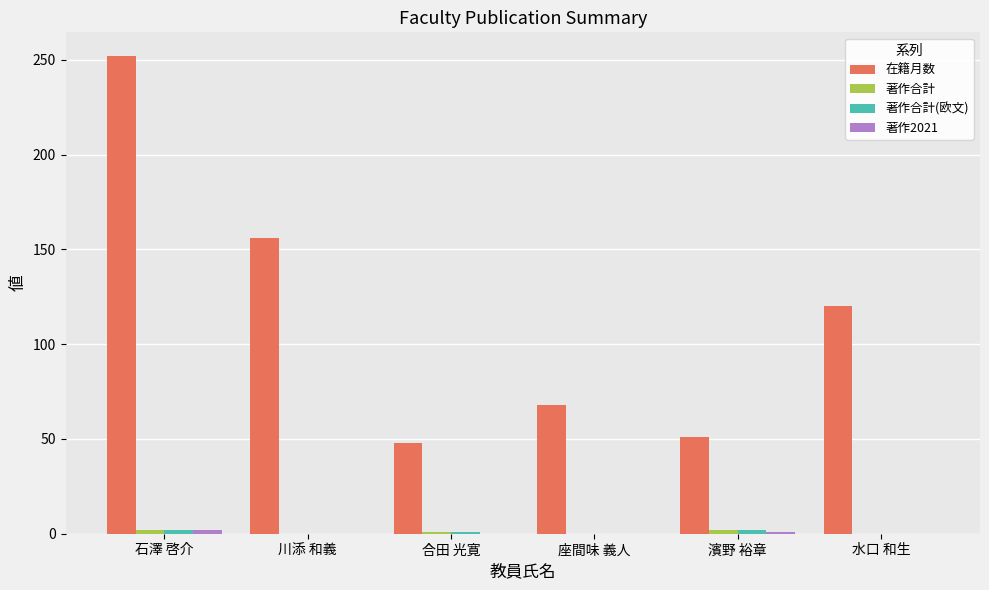

How many categories are shown in the chart?

6